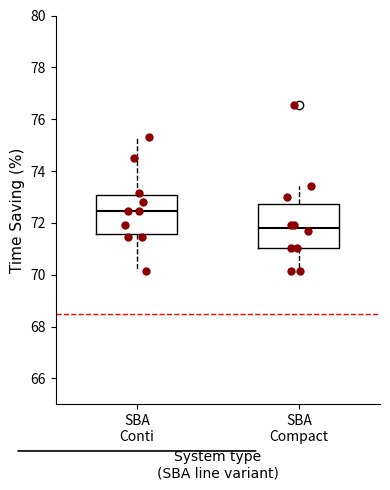

Reading left to right, read every box against the y-axis: the position of its median line, the range the box covers, and the ends of its whiskers. The values are not printed on the chart, so give them approximately, as read against the axis.

SBA Conti: median 72.4, box 71.6 to 73.0, whiskers 70.2 to 75.2
SBA Compact: median 71.8, box 71.0 to 72.8, whiskers 70.2 to 73.4